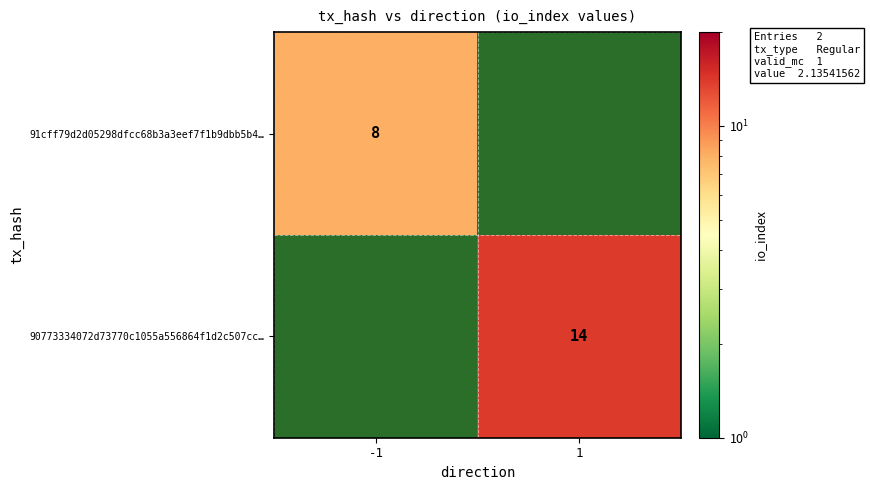

What is the maximum value shown in the chart?

14.0